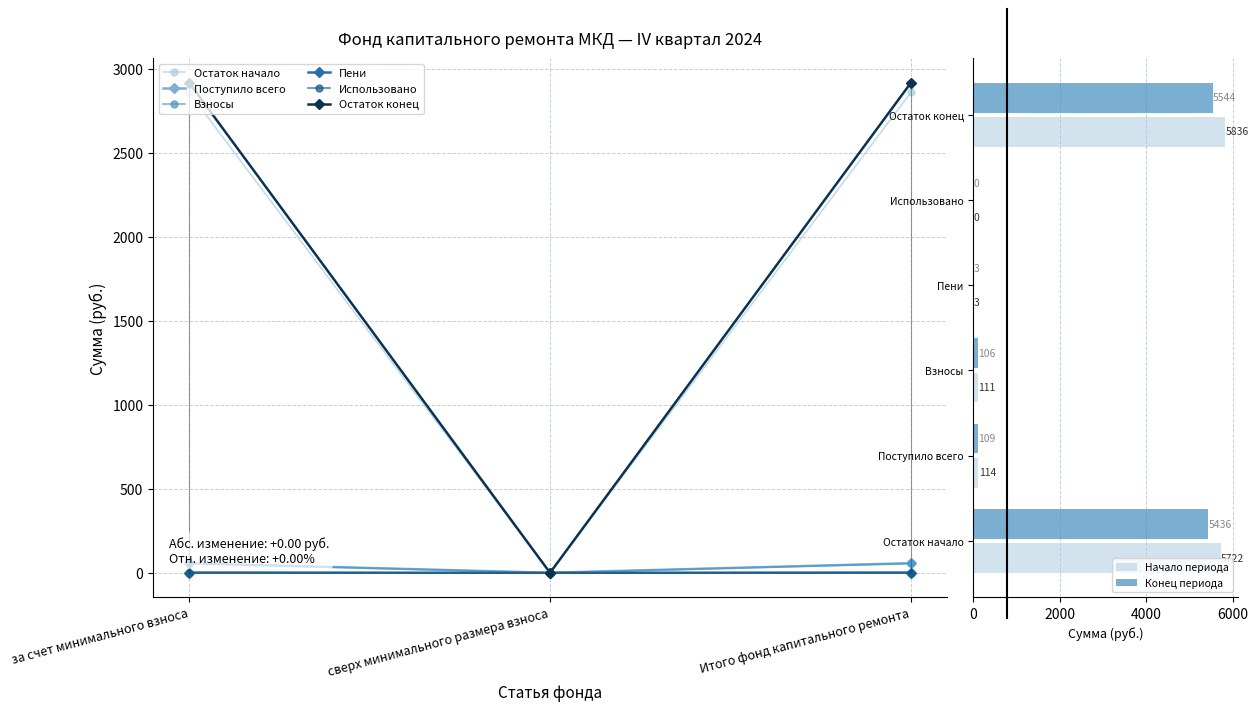

List the labels in order of Взносы value, smallest first.

сверх минимального размера взноса, за счет минимального взноса, Итого фонд капитального ремонта